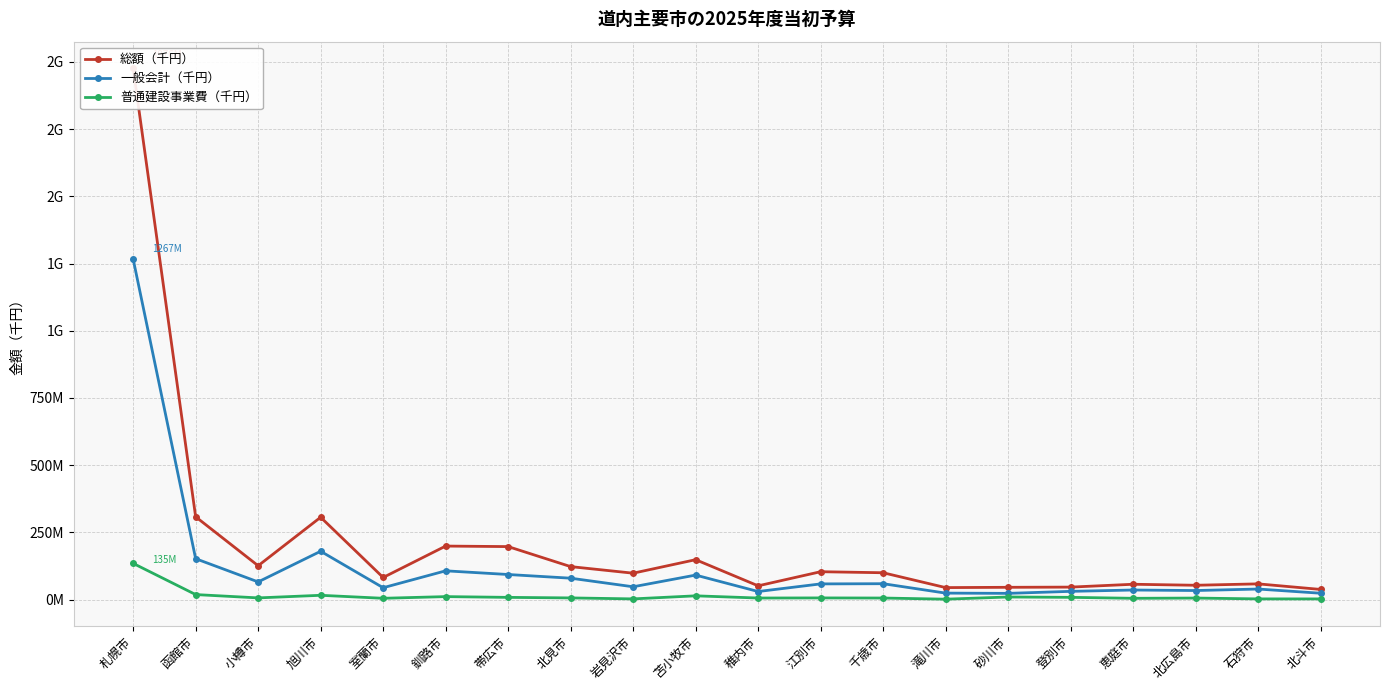

True or false: 一般会計（千円） and 普通建設事業費（千円） cross at least once.

False